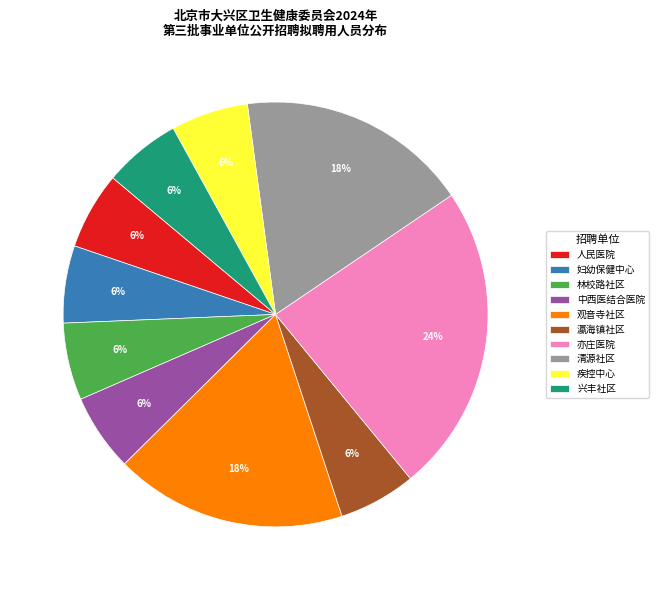

To the nearest percent, what is the average slice percentage?

10%